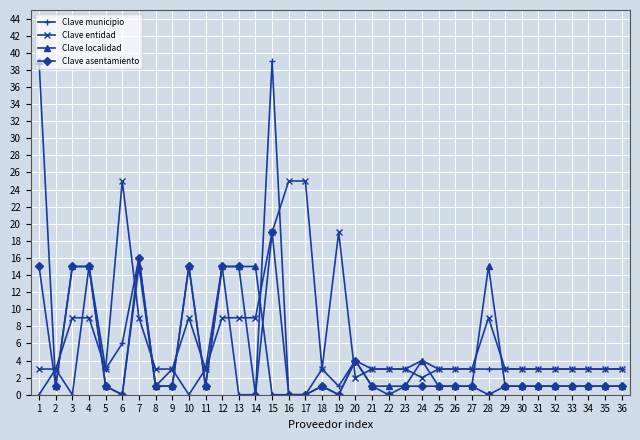

The value of Clave municipio at 22 is 1. True or false?

False